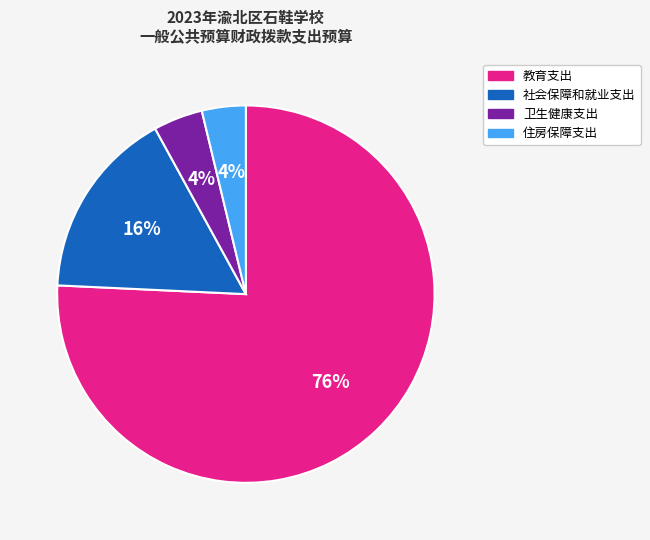

Which has a higher value, 卫生健康支出 or 社会保障和就业支出?

社会保障和就业支出